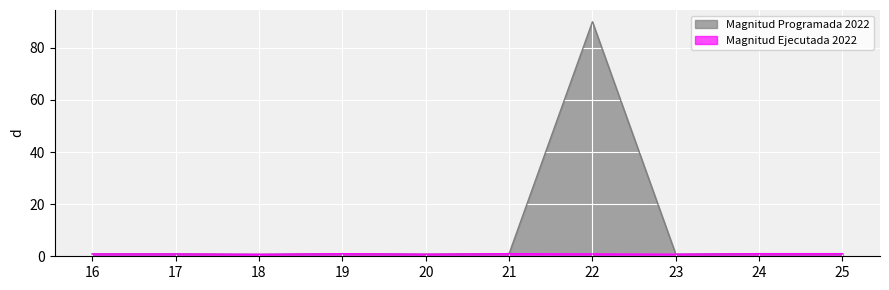

Which series has the largest total across all categories?

Magnitud Programada 2022